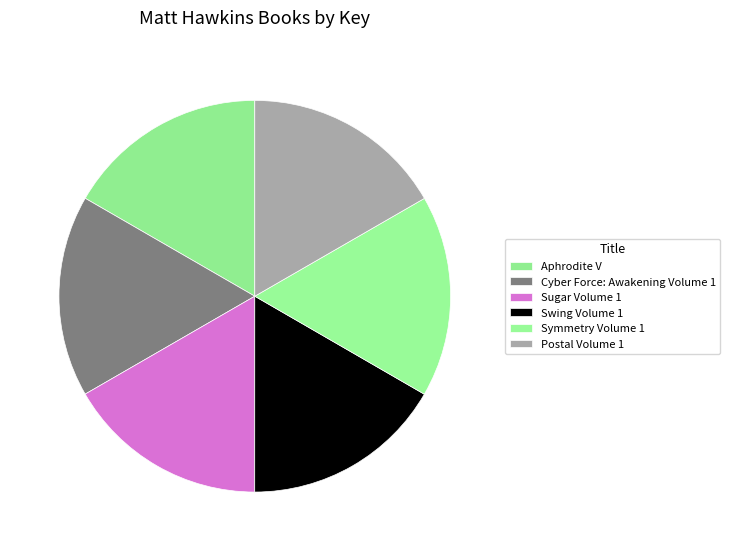

Approximately how many times larger is the value at Sugar Volume 1 compared to Aphrodite V?

1.0